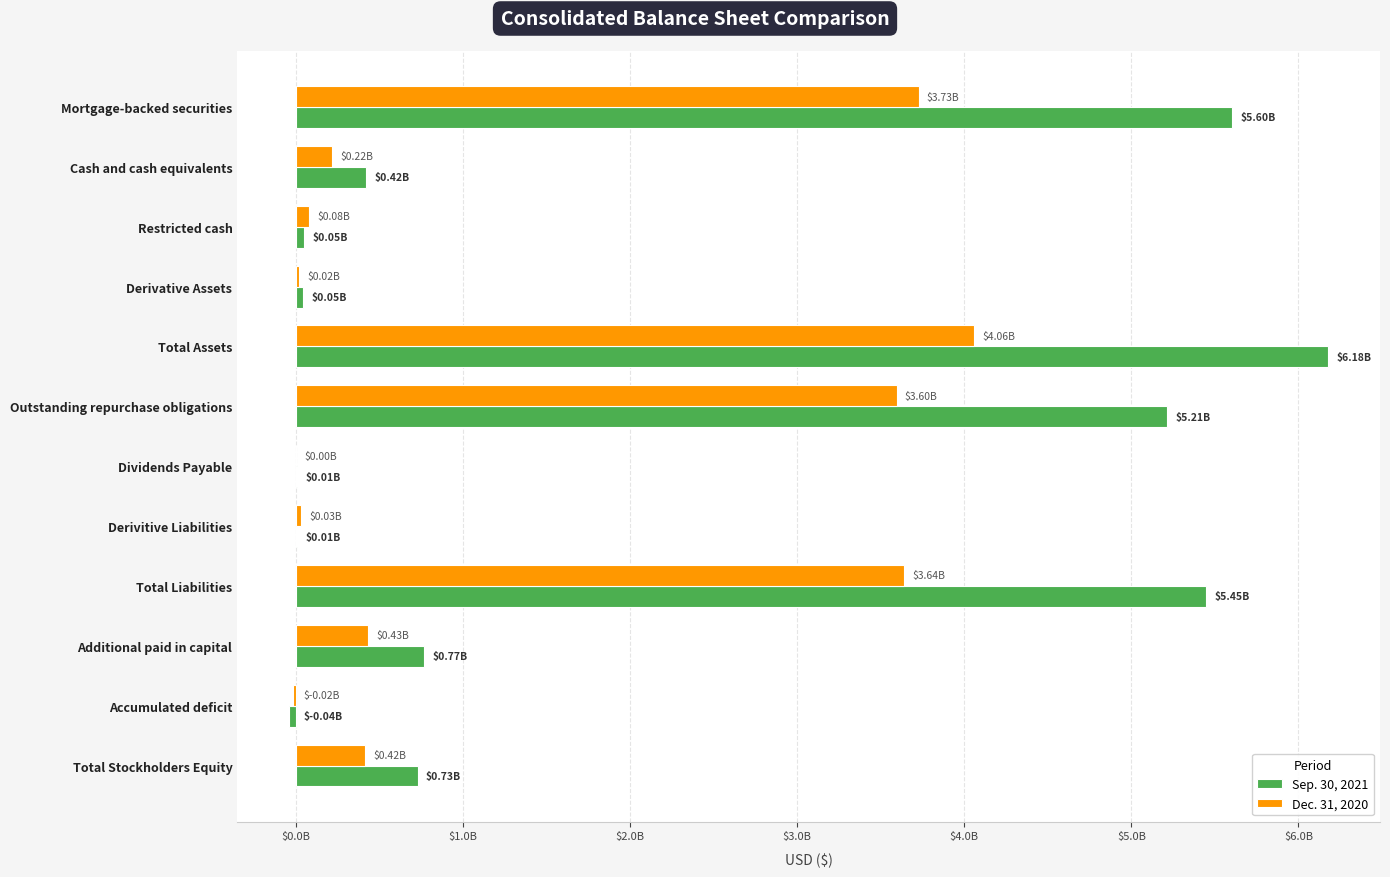

What is the smallest value displayed?

-38190000